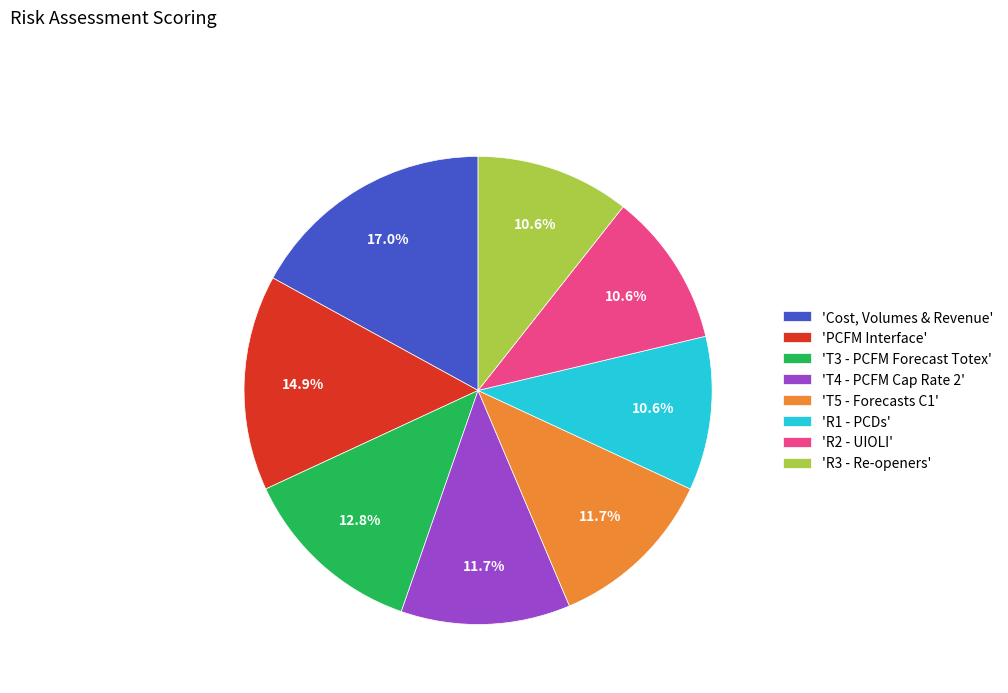

How many segments does this pie chart have?

8